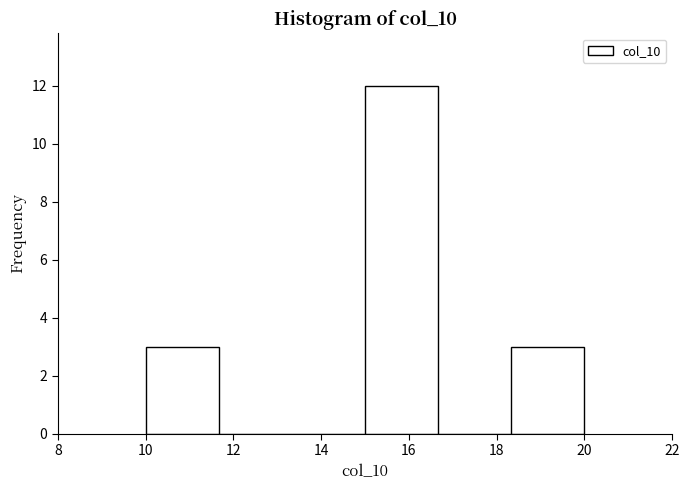

Reading left to right, list every bar in this chart as the range it spans on the x-axis followed by its height. Neither the bar edges nor the heights are printed on the chart, so give them approximately, as read against the axes.

10.0 to 11.6: 3
11.6 to 13.4: 0
13.4 to 15.0: 0
15.0 to 16.6: 12
16.6 to 18.4: 0
18.4 to 20.0: 3